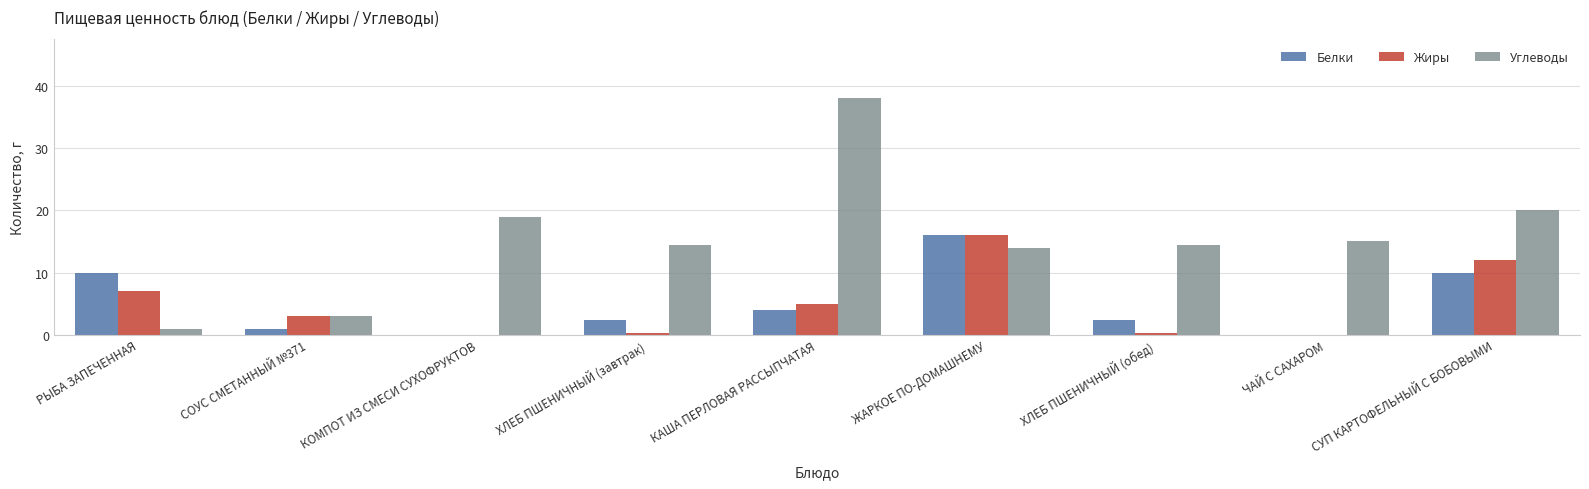

The value of Углеводы at РЫБА ЗАПЕЧЕННАЯ is 1.0. True or false?

True